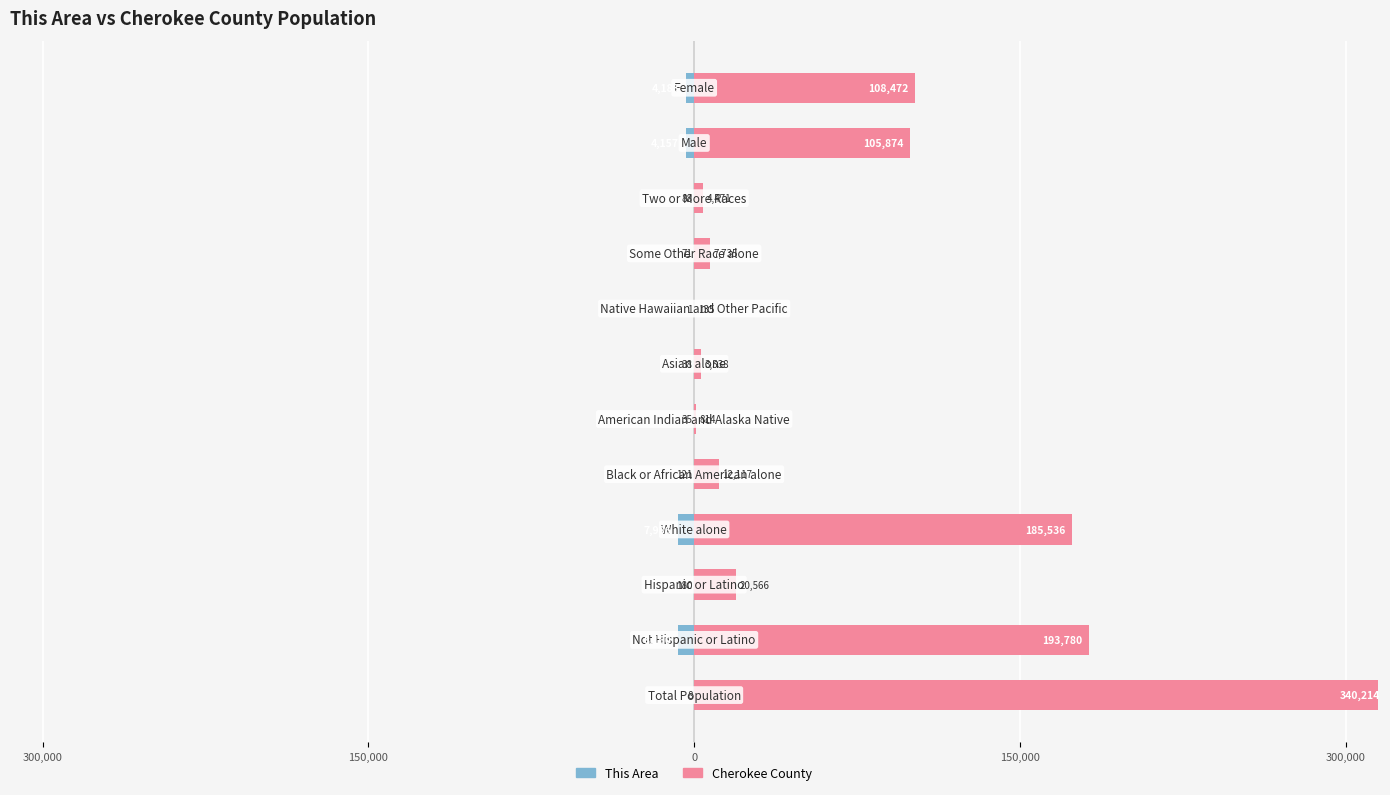

Does the chart contain any negative values?

Yes